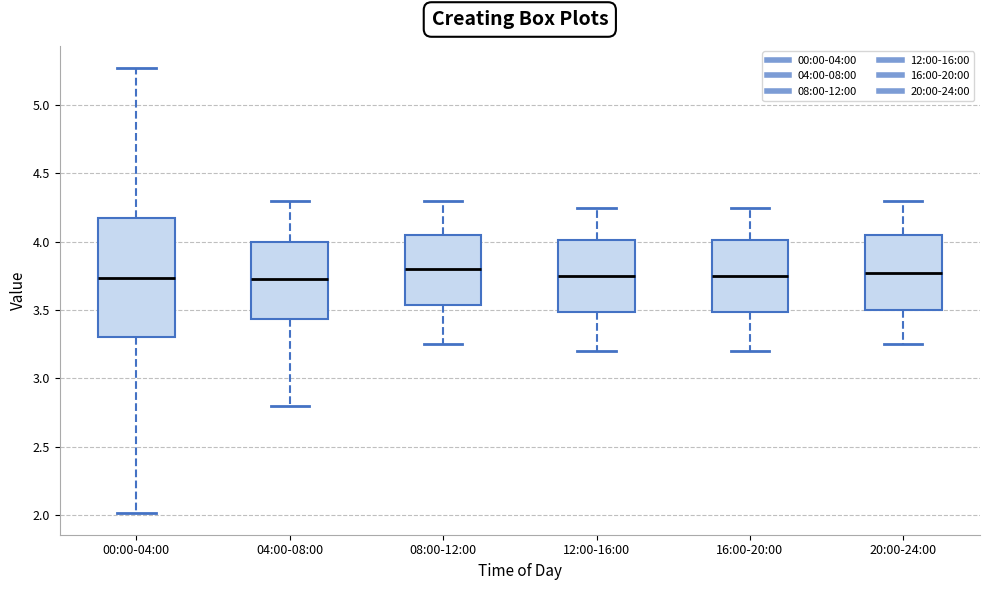

Which box is the tallest, from its lower edge to its upper edge?

00:00-04:00